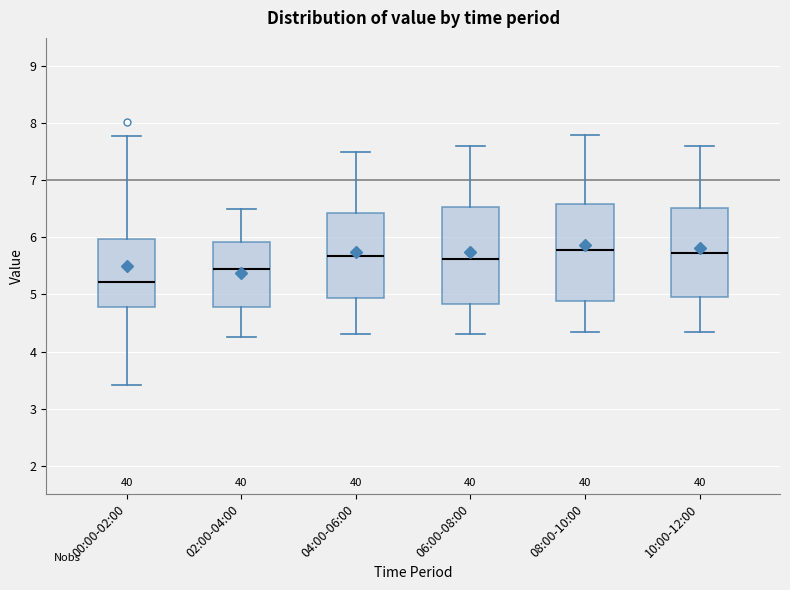

Where does the median line of the box for 10:00-12:00 sit on the y-axis? The values are not printed on the chart, so give them approximately, as read against the axis.

5.7